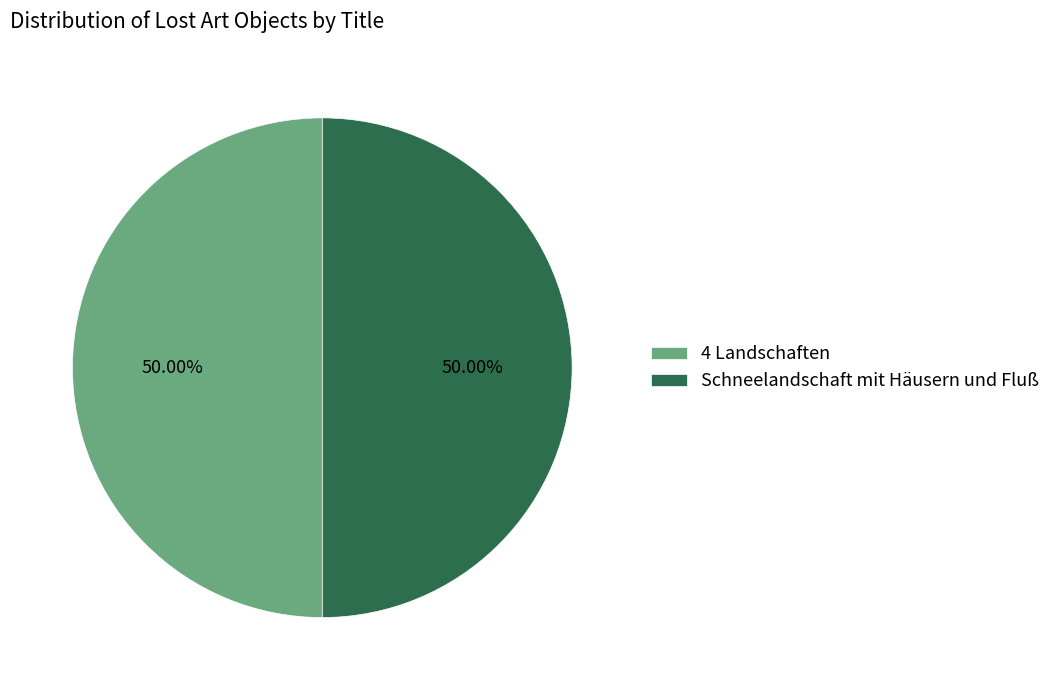

To the nearest percent, what percentage of the pie is 4 Landschaften?

50%